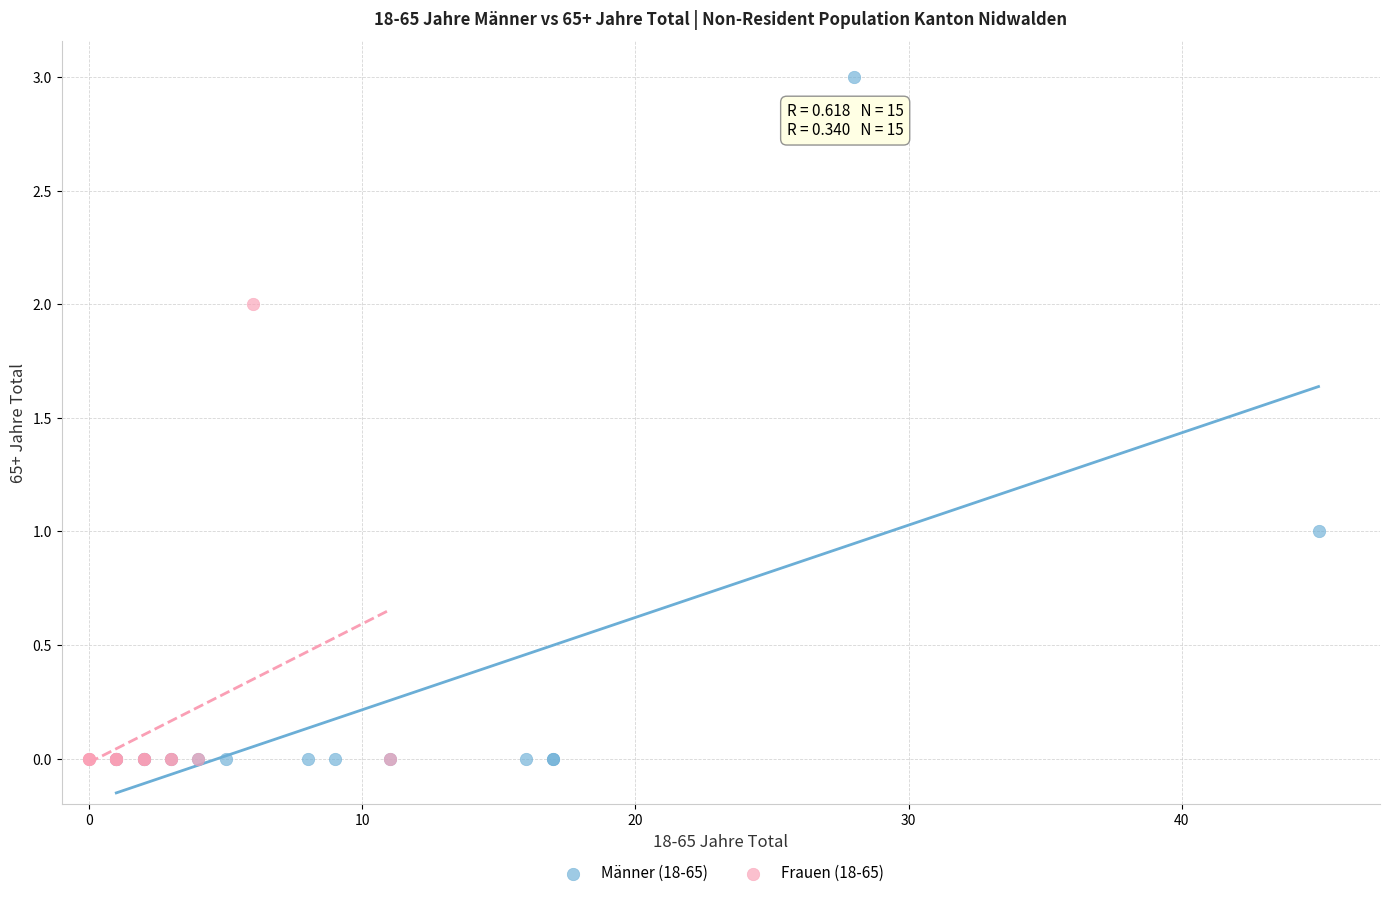

Which series contains the highest Y value?

Männer (18-65)